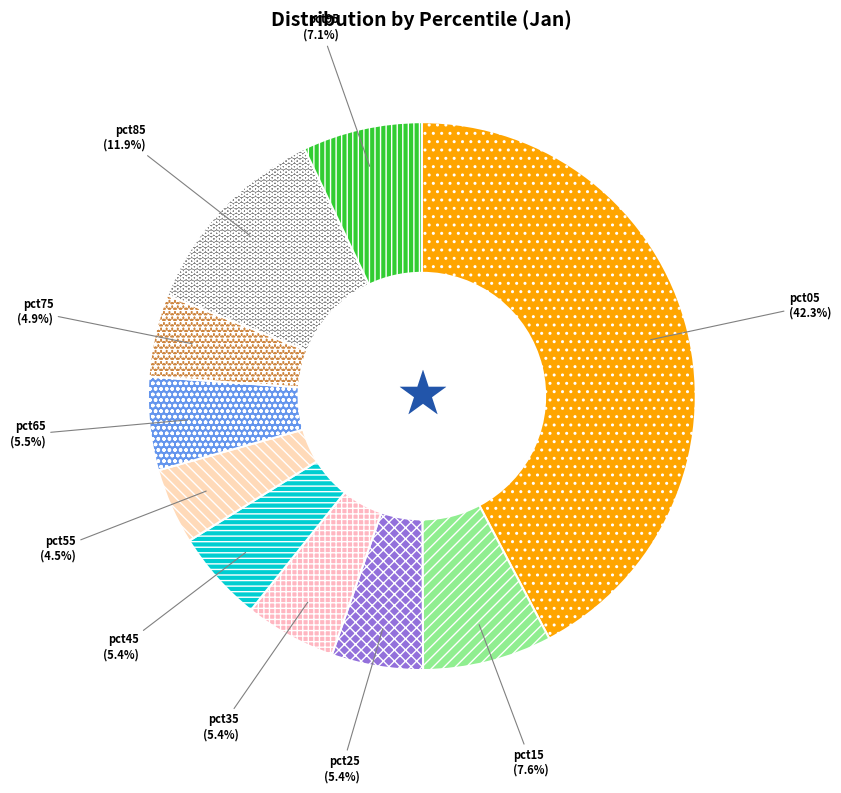

To the nearest percent, what is the combined percentage of pct55 and pct85?

16%